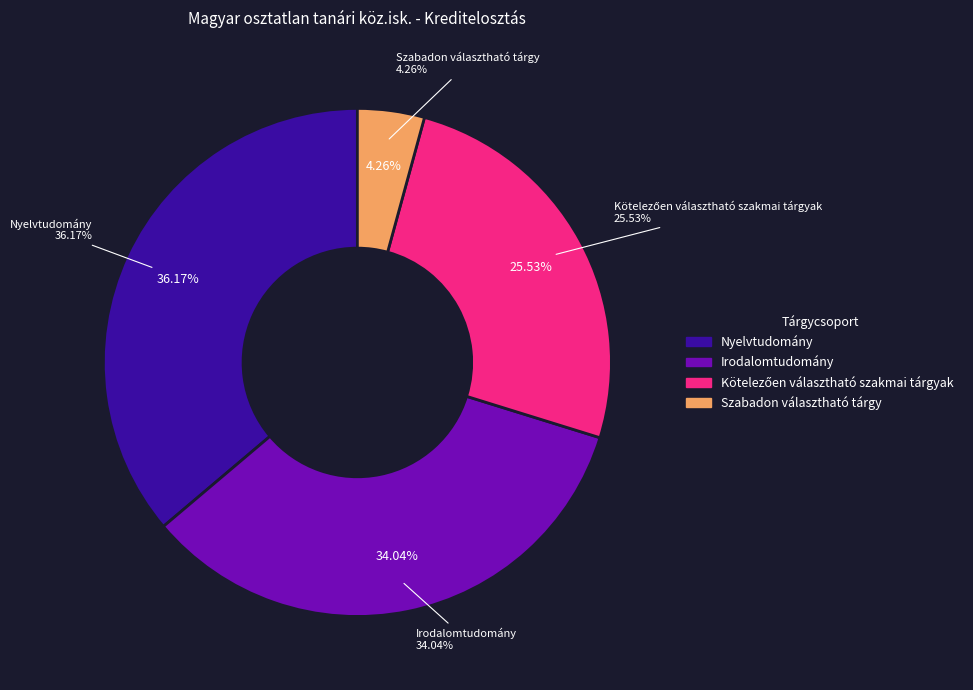

Count the number of slices in the pie.

4